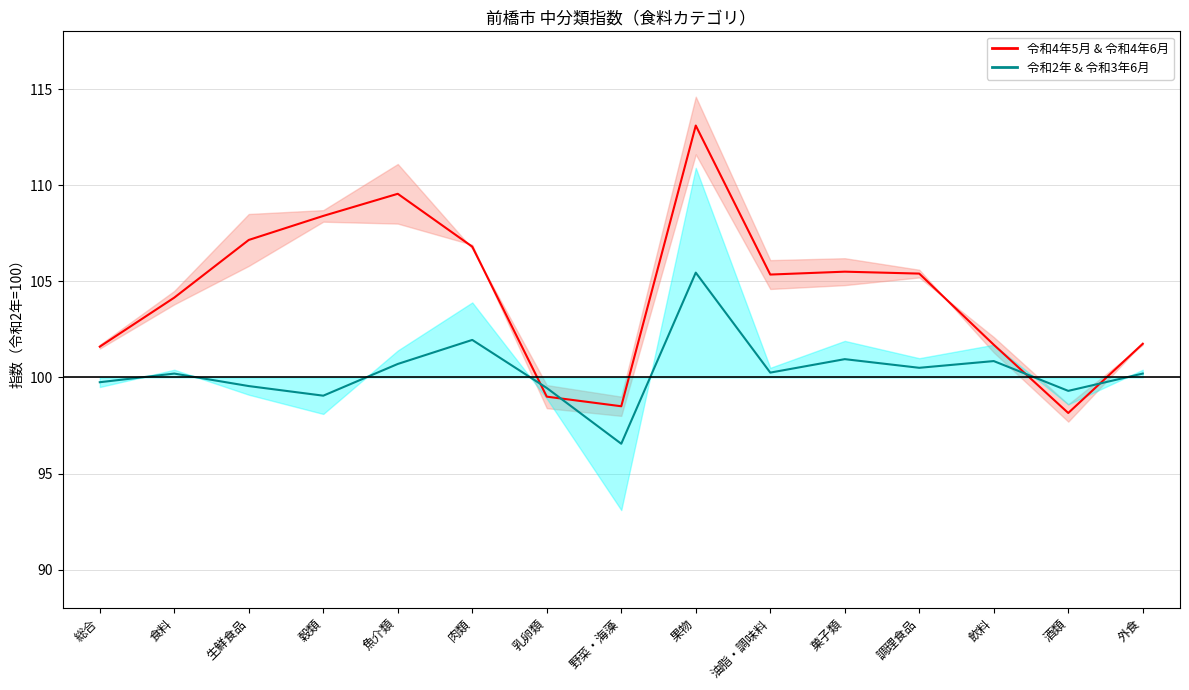

Count the number of data series in this chart.

2